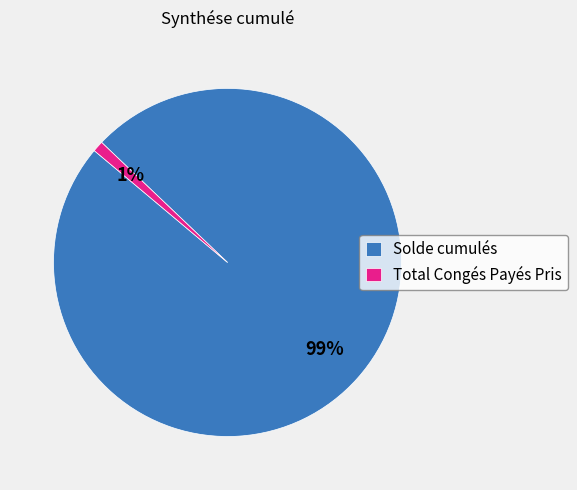

Is there any slice that represents more than half of the pie?

Yes